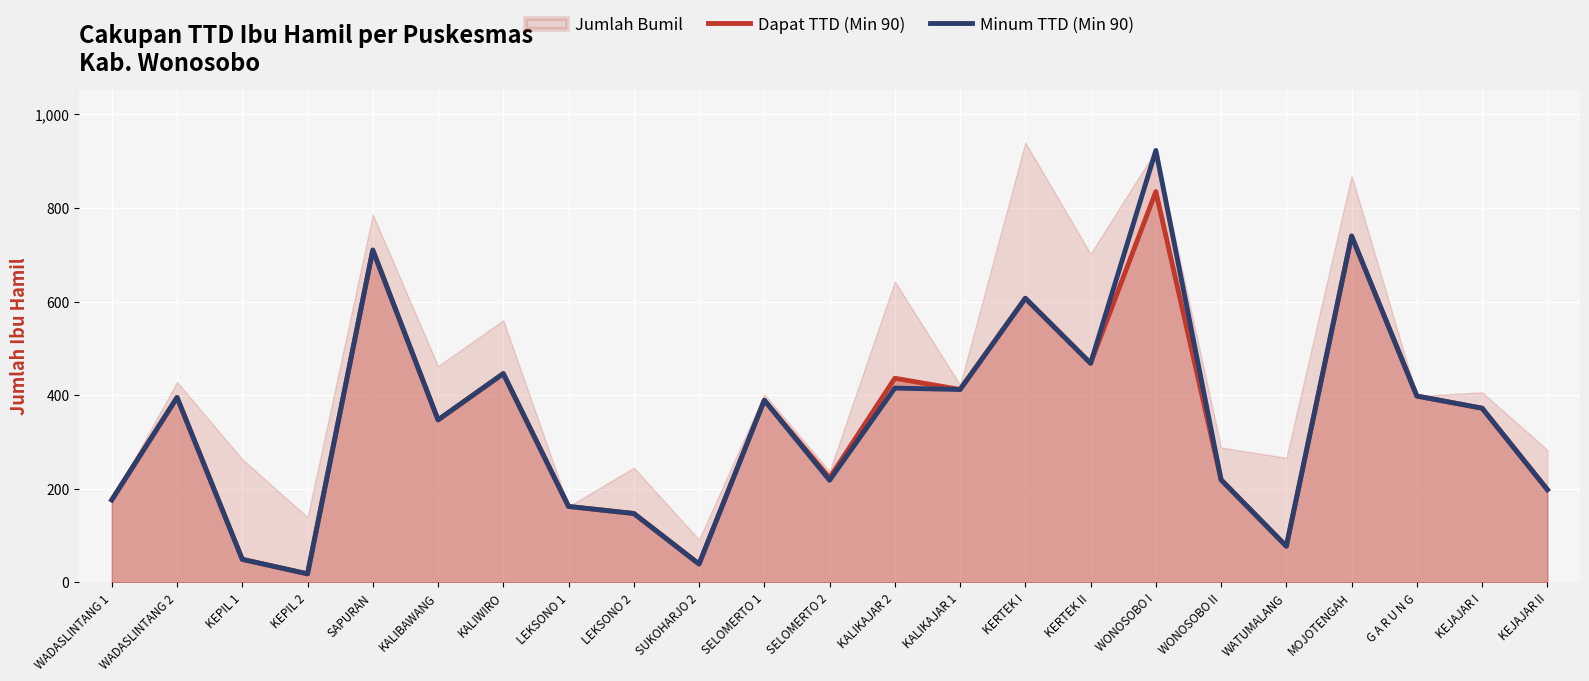

True or false: Minum TTD (Min 90) has more than 1 interior local peaks.

True